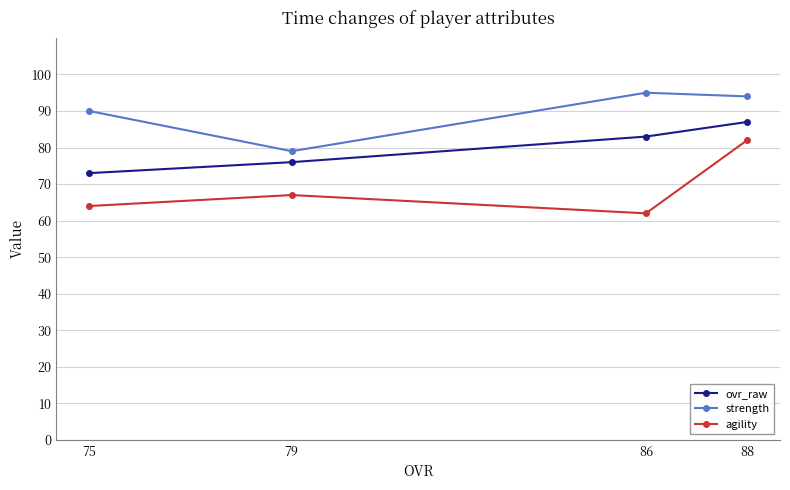

How many data points in agility are above 67?

1